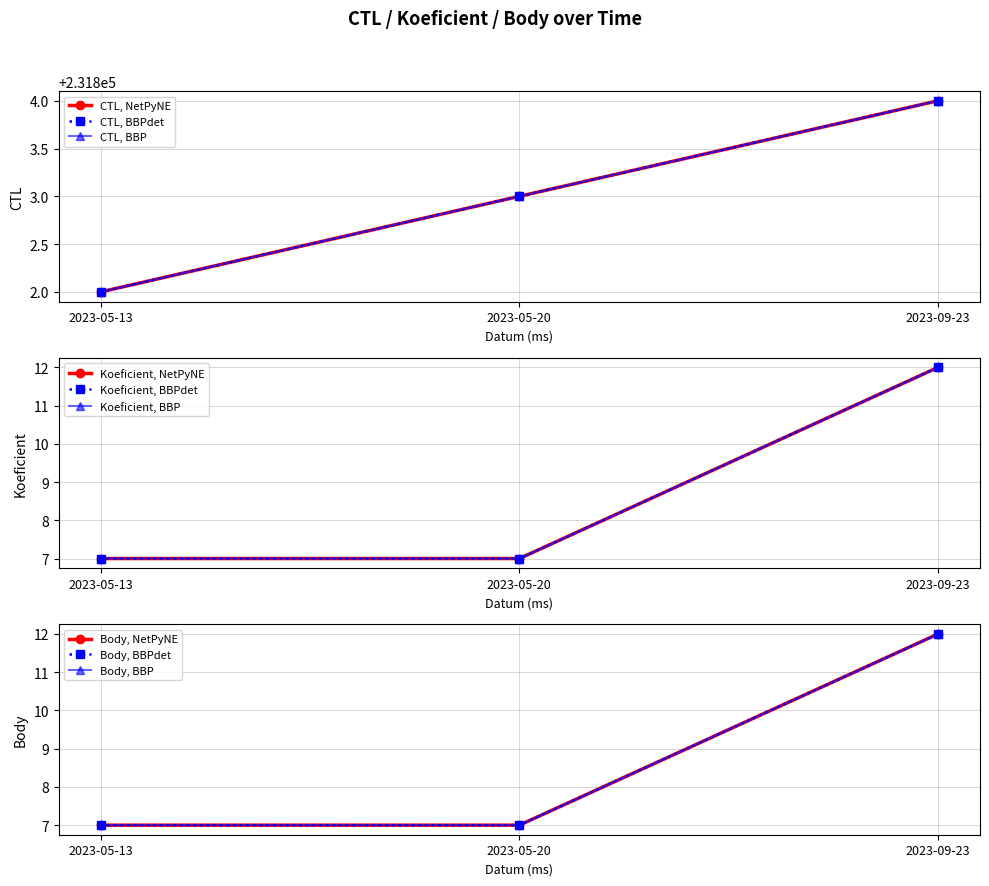

What is the difference between the highest and lowest values at 2023-09-23?

231792